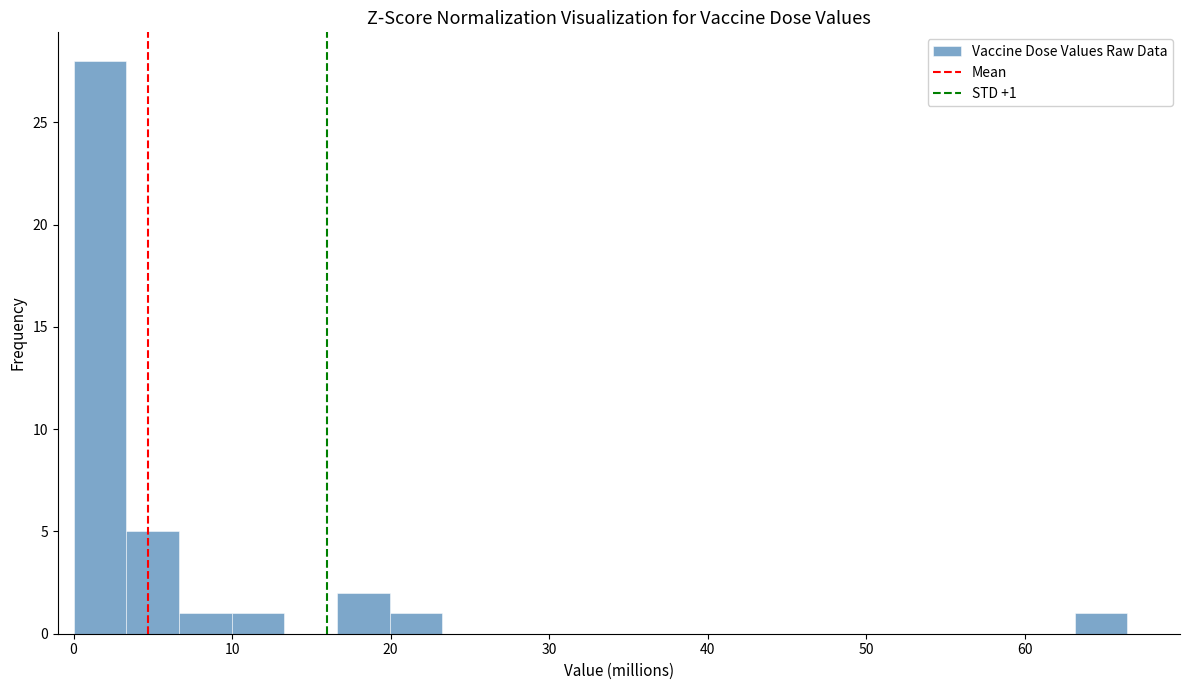

Read against the x-axis, roughly where is the centre of the tallest bar?

2